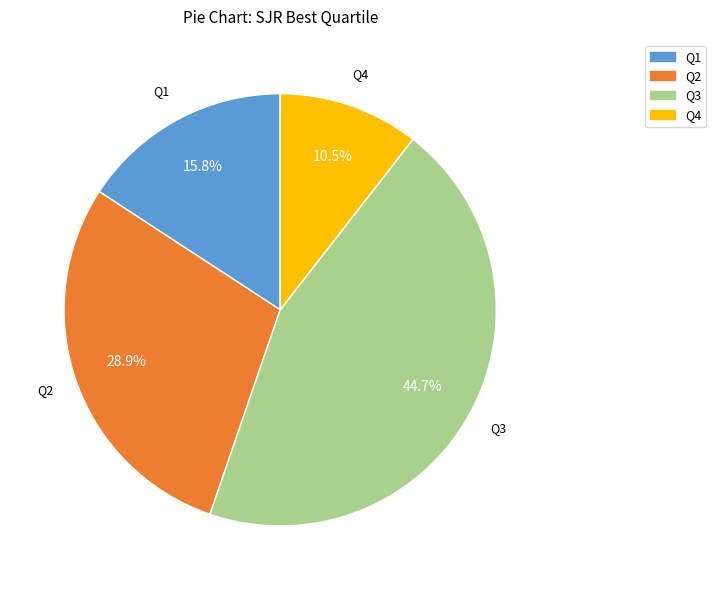

To the nearest percent, what percentage of the pie is Q2?

29%